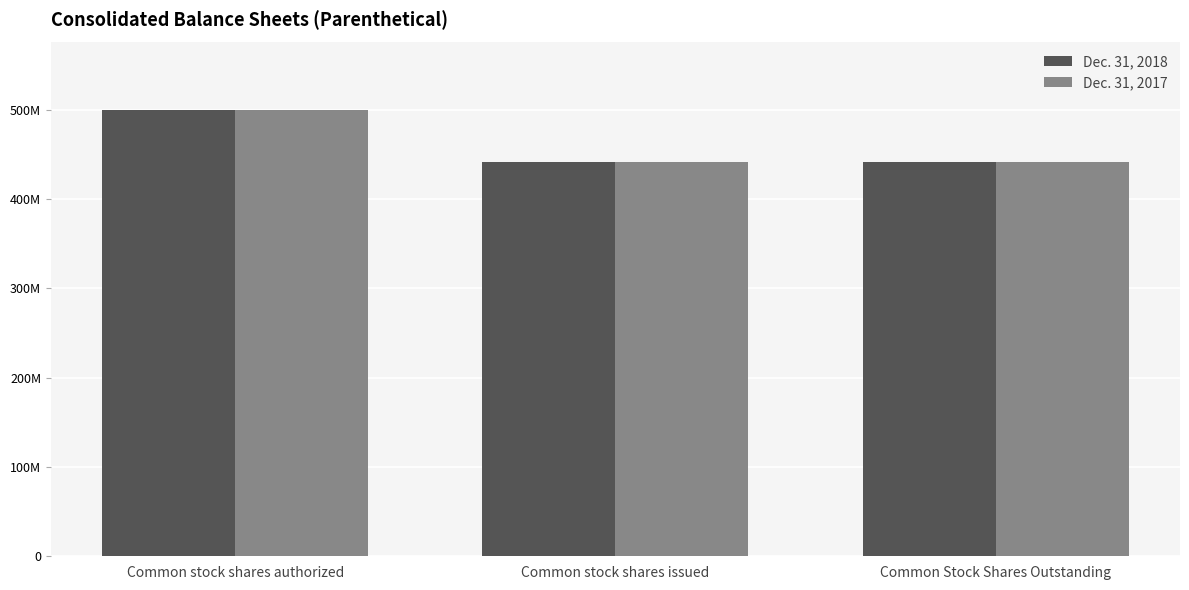

What are all the series names shown in the legend?

Dec. 31, 2018, Dec. 31, 2017